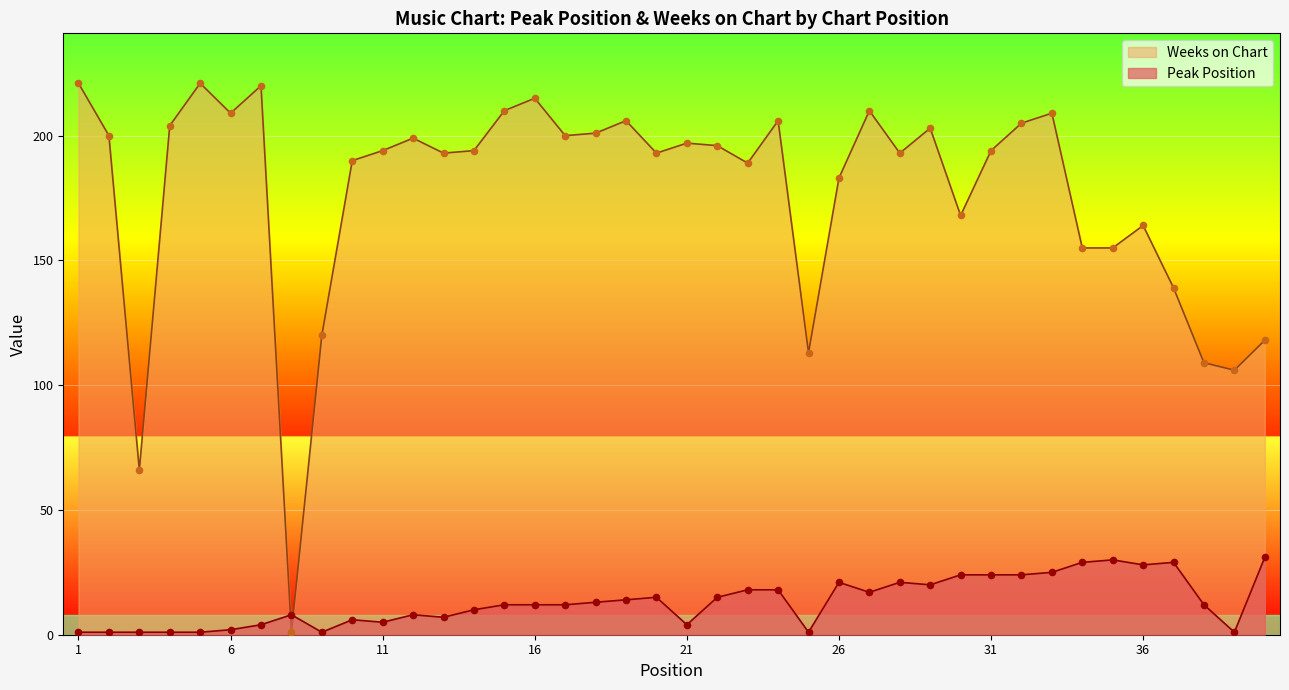

Is the value of Weeks on Chart at 32 greater than the value of Peak Position at 19?

Yes